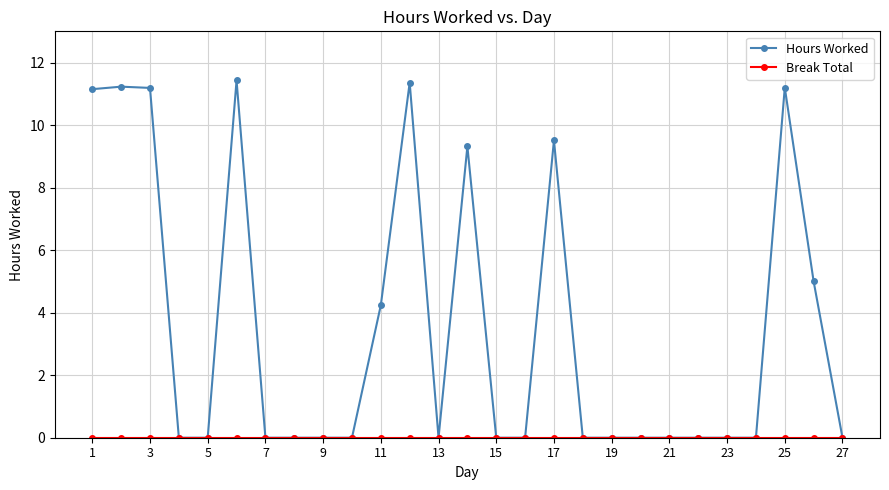

What is the highest value of the Hours Worked series?

11.4